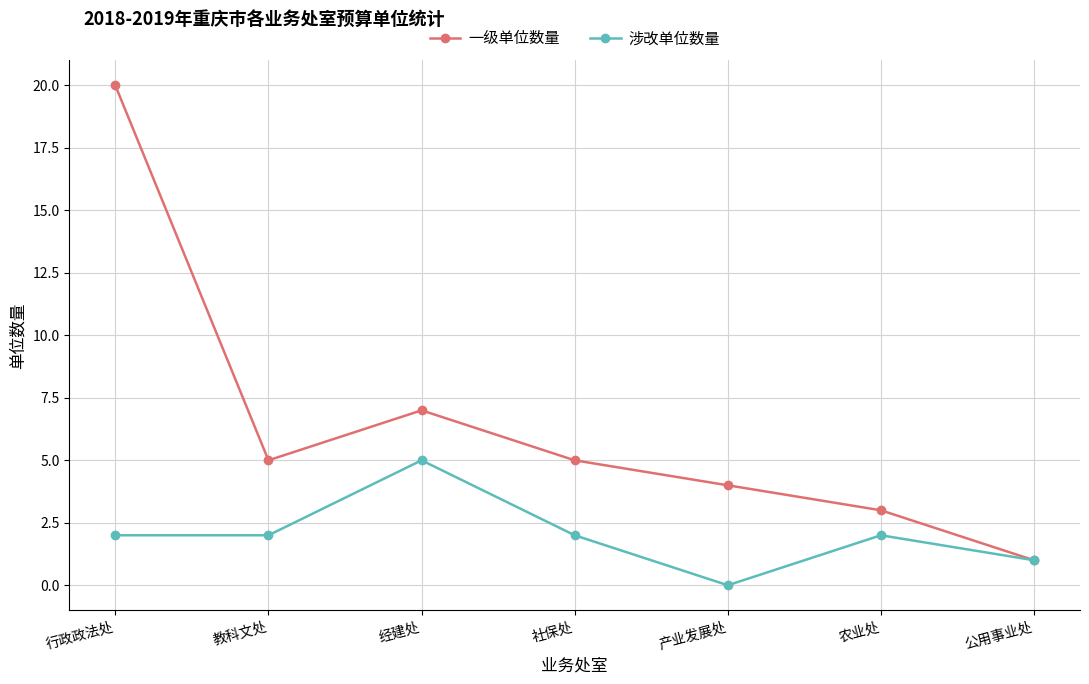

At which category does 一级单位数量 reach its first local valley?

教科文处